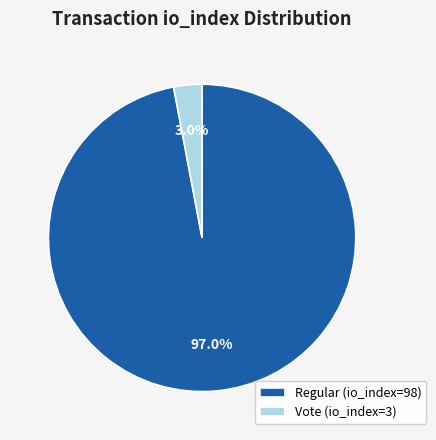

To the nearest percent, what is the combined percentage of Regular (io_index=98) and Vote (io_index=3)?

100%